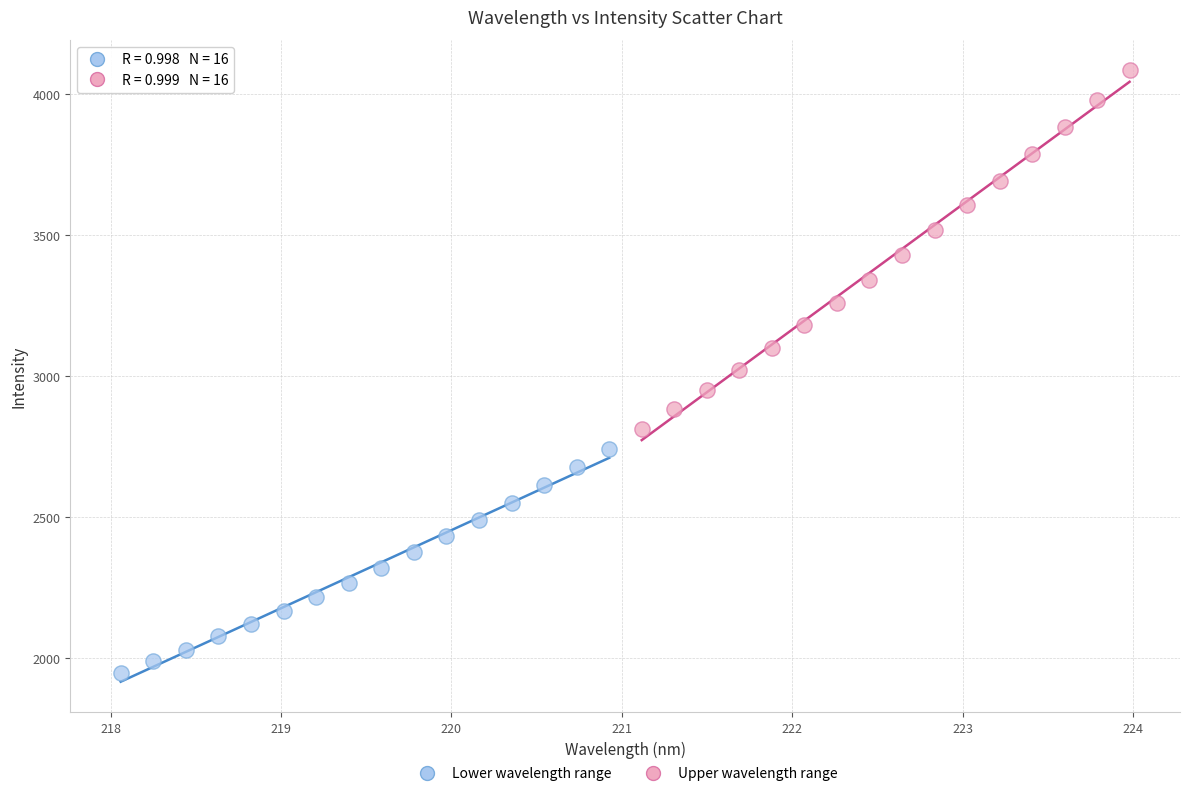

What are all the series names shown in the legend?

Lower wavelength range, Upper wavelength range